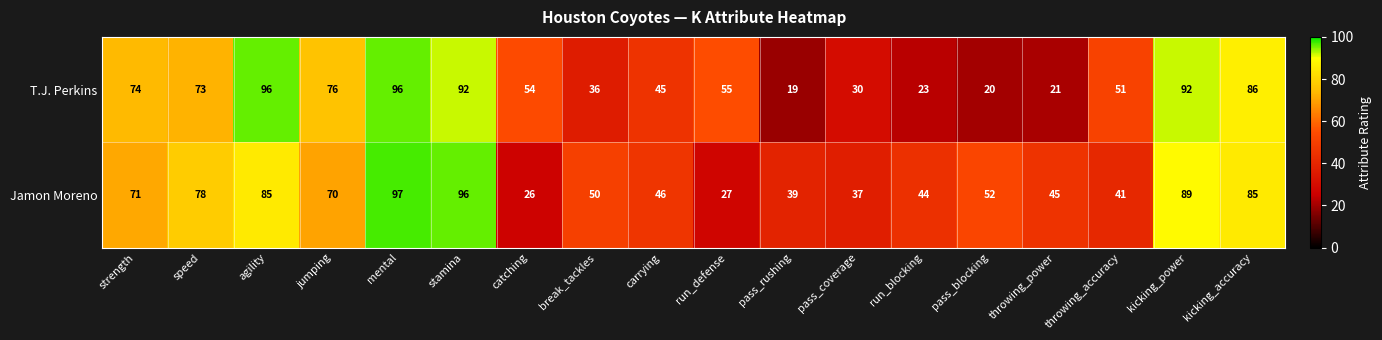

Between pass_blocking and throwing_power, which series saw the biggest shift?

Jamon Moreno